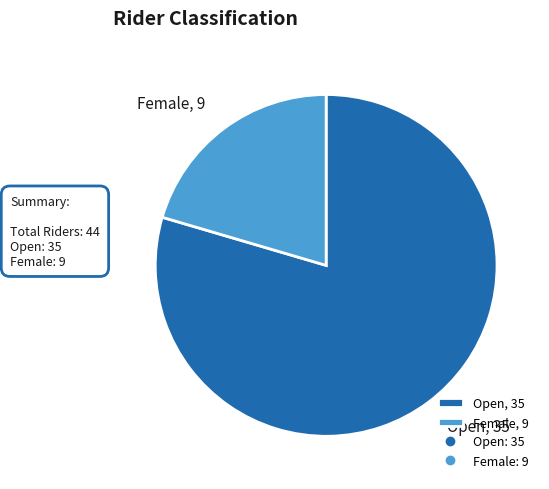

How many slices are in this pie chart?

2